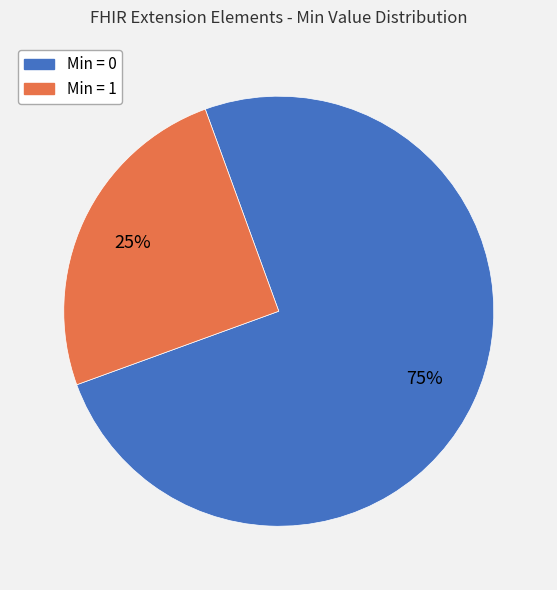

The Min = 0 slice represents 75% of the pie. True or false?

True